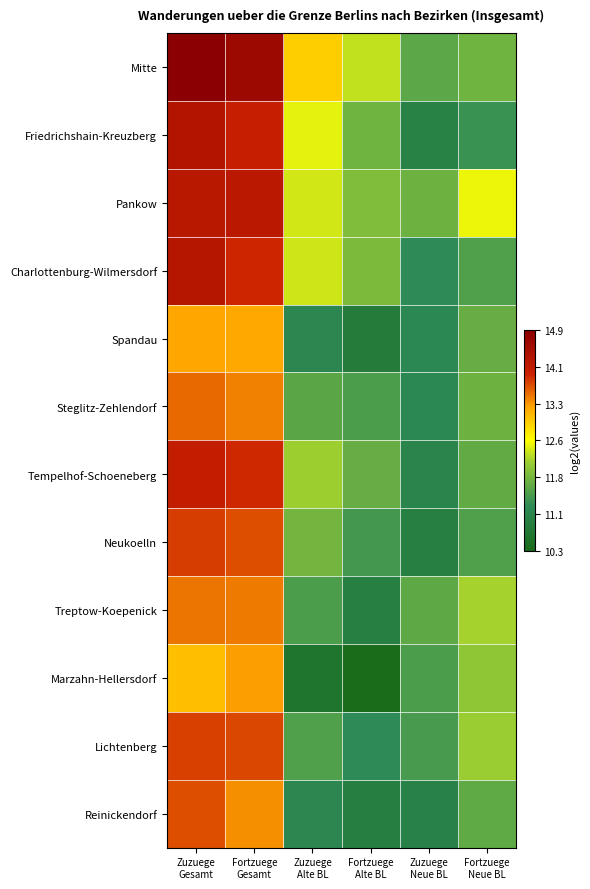

How many data points does each series have?

6